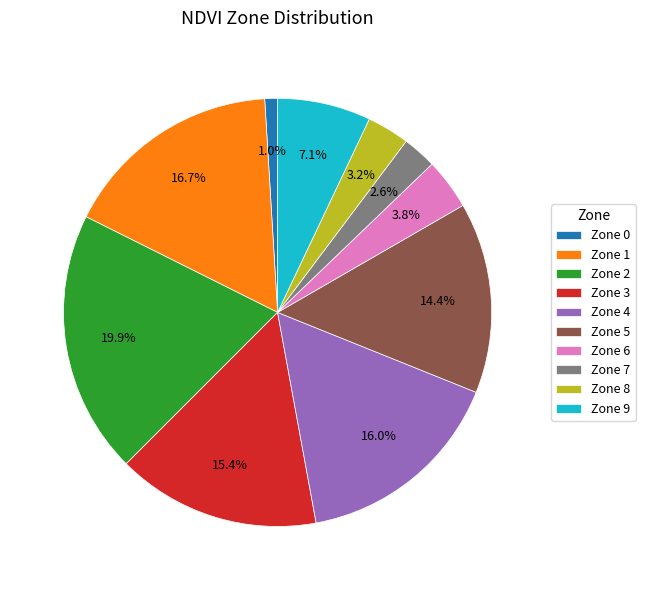

Count the number of slices in the pie.

10